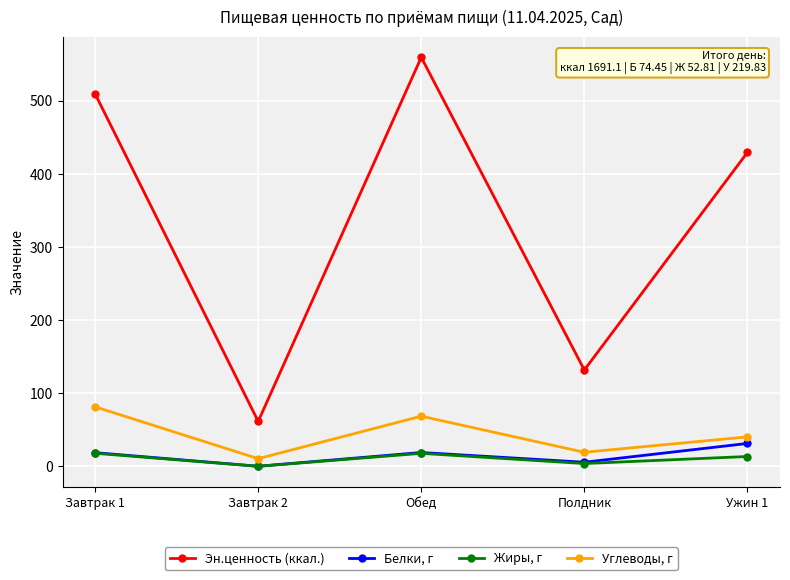

Is it true that Белки, г equals 0.1 at Завтрак 2?

True